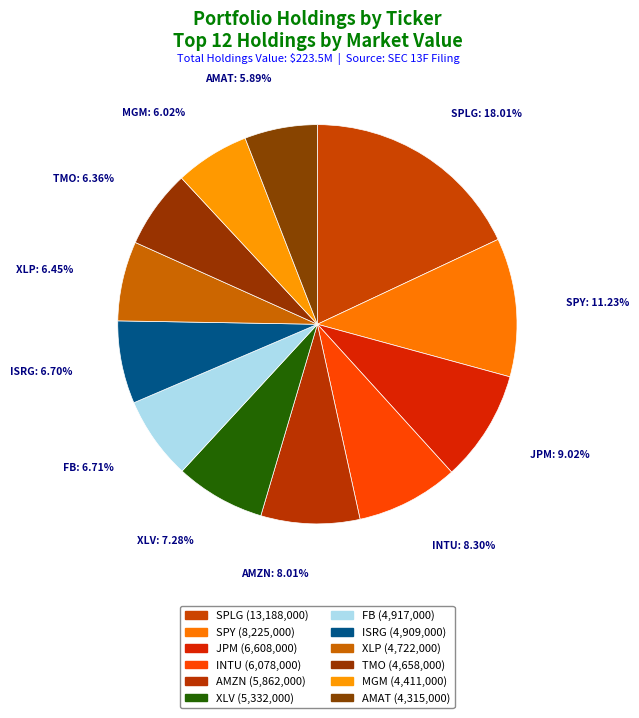

What is the change in value from SPLG to SPY?

-4963000